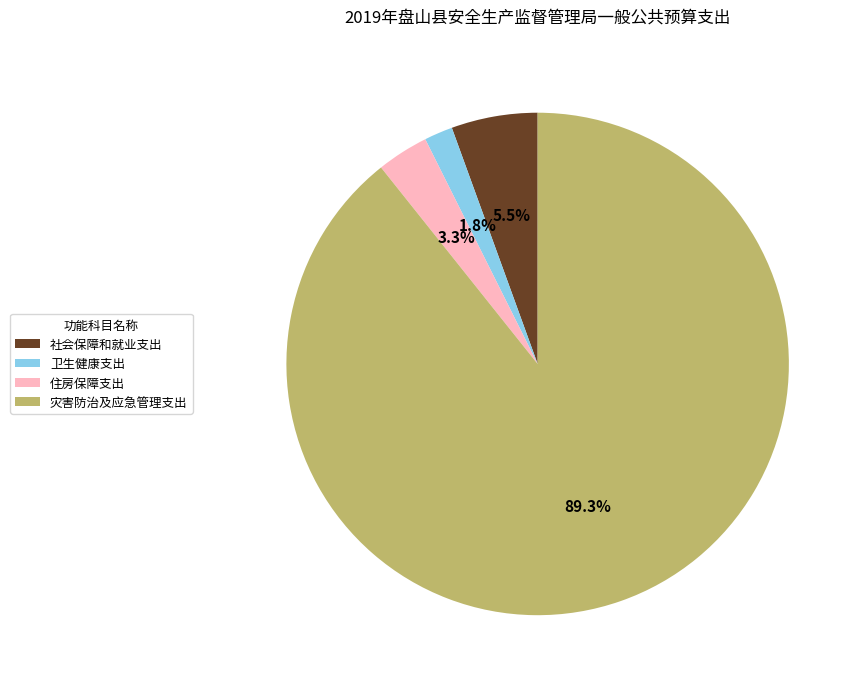

What percentage is NOT represented by 住房保障支出?

96.7%